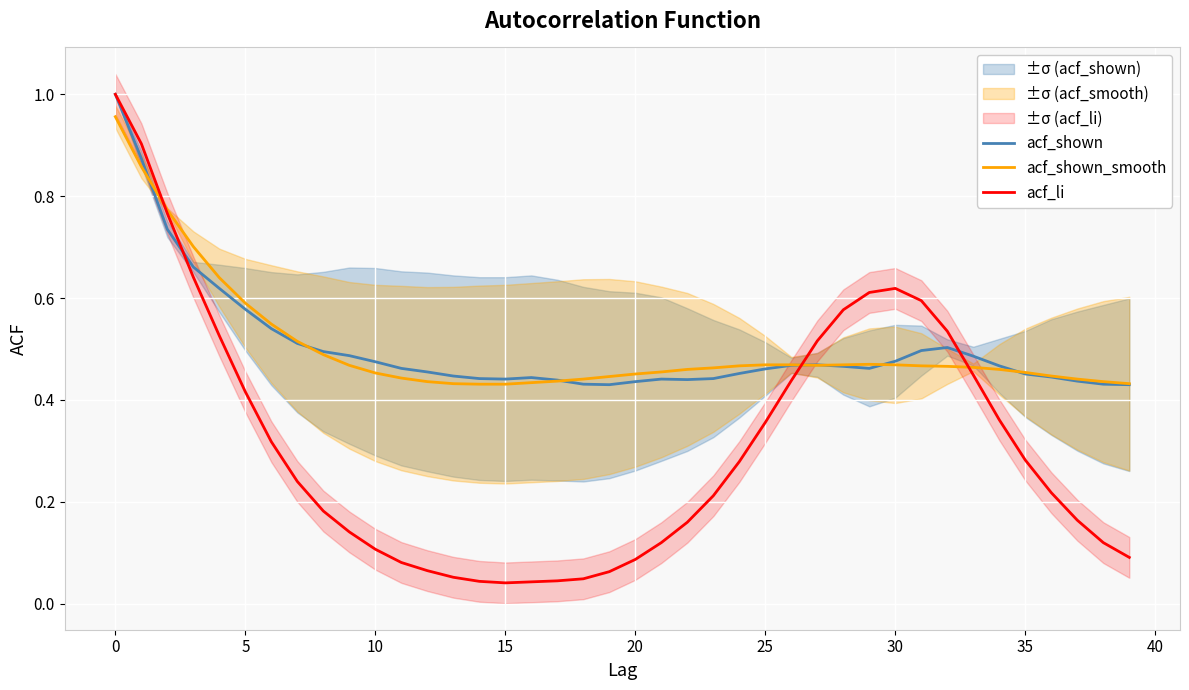

Where is acf_shown_smooth nearest to the value 0?

14